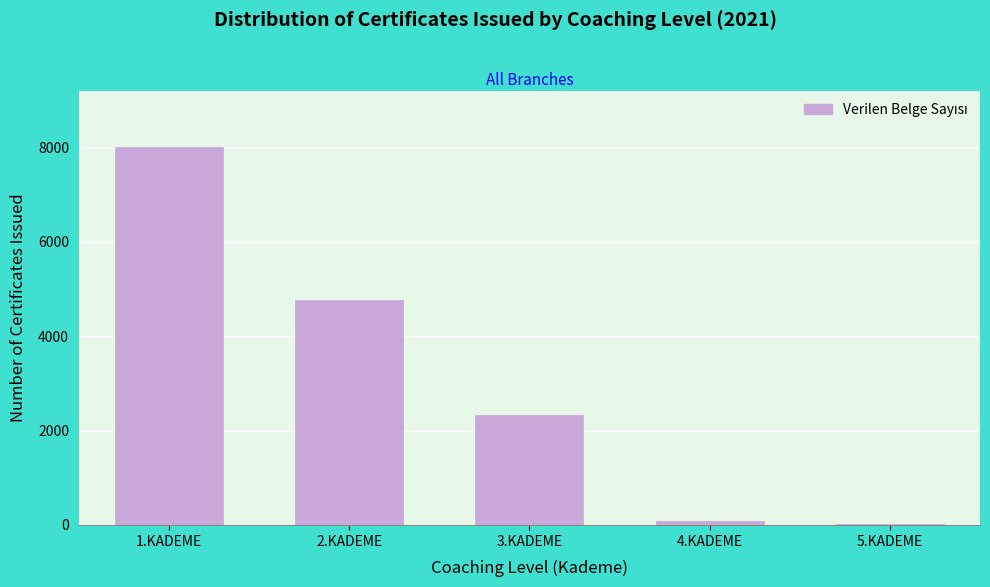

Reading left to right, what are all the values shown in this chart?

1.KADEME=8008	2.KADEME=4758	3.KADEME=2329	4.KADEME=78	5.KADEME=17